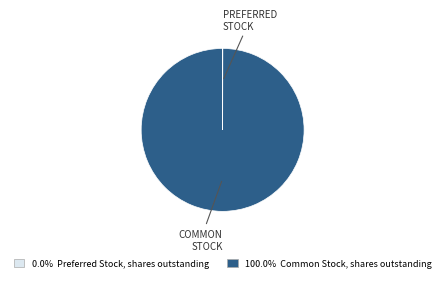

Is there a majority slice in this chart?

Yes